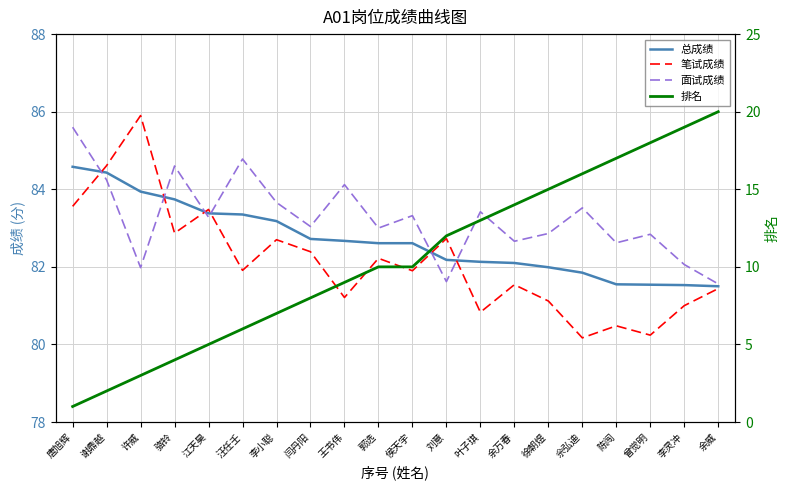

Which series has the largest total across all categories?

面试成绩